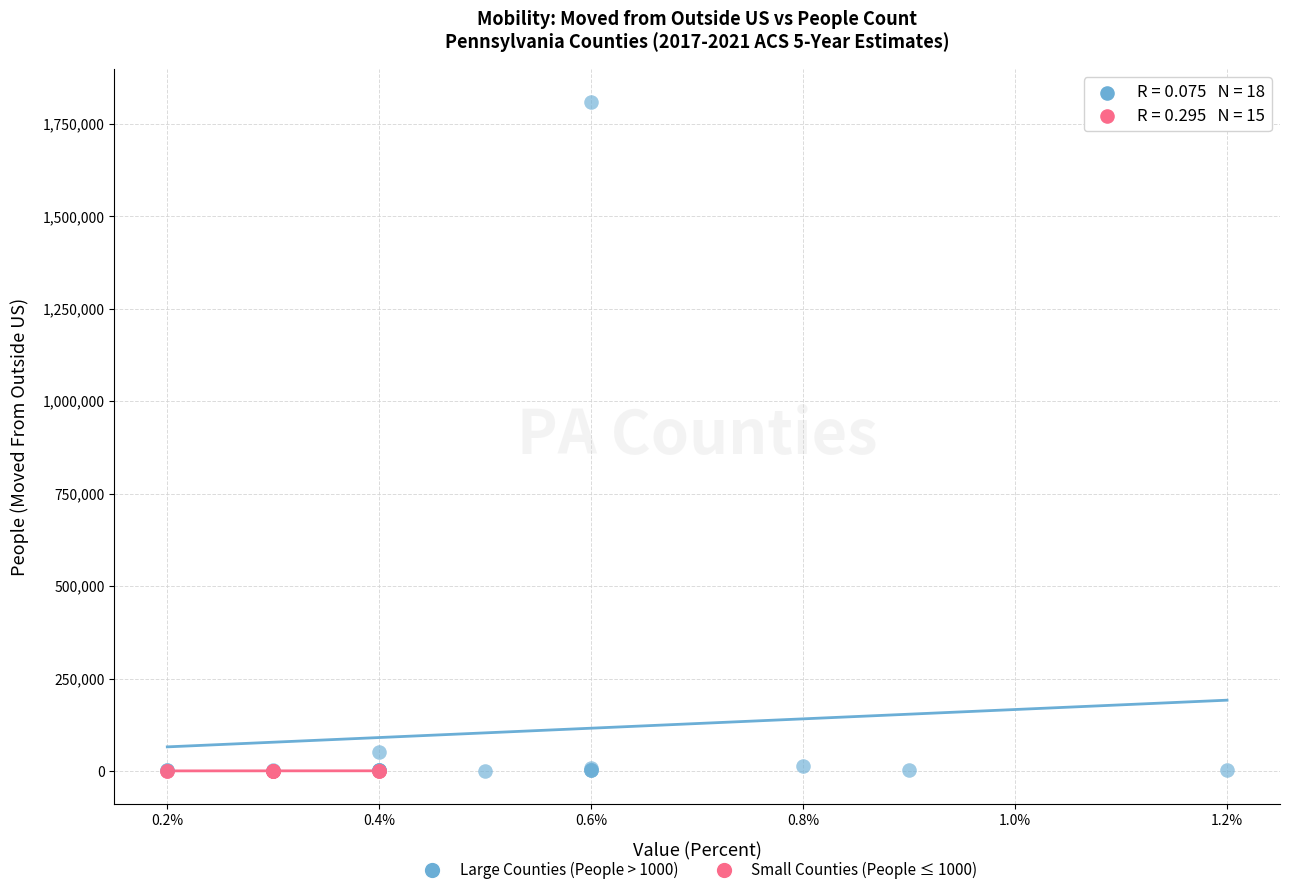

Which series reaches the maximum Y coordinate?

Large Counties (People > 1000)